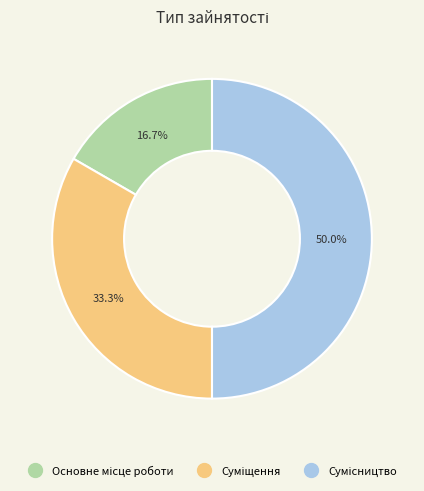

Count the number of slices in the pie.

3